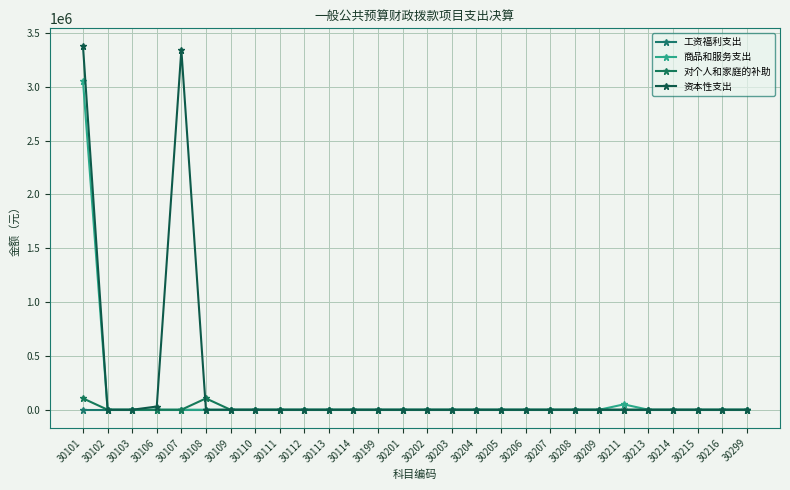

What is the difference between the maximum and minimum values in the 对个人和家庭的补助 series?

105478.4